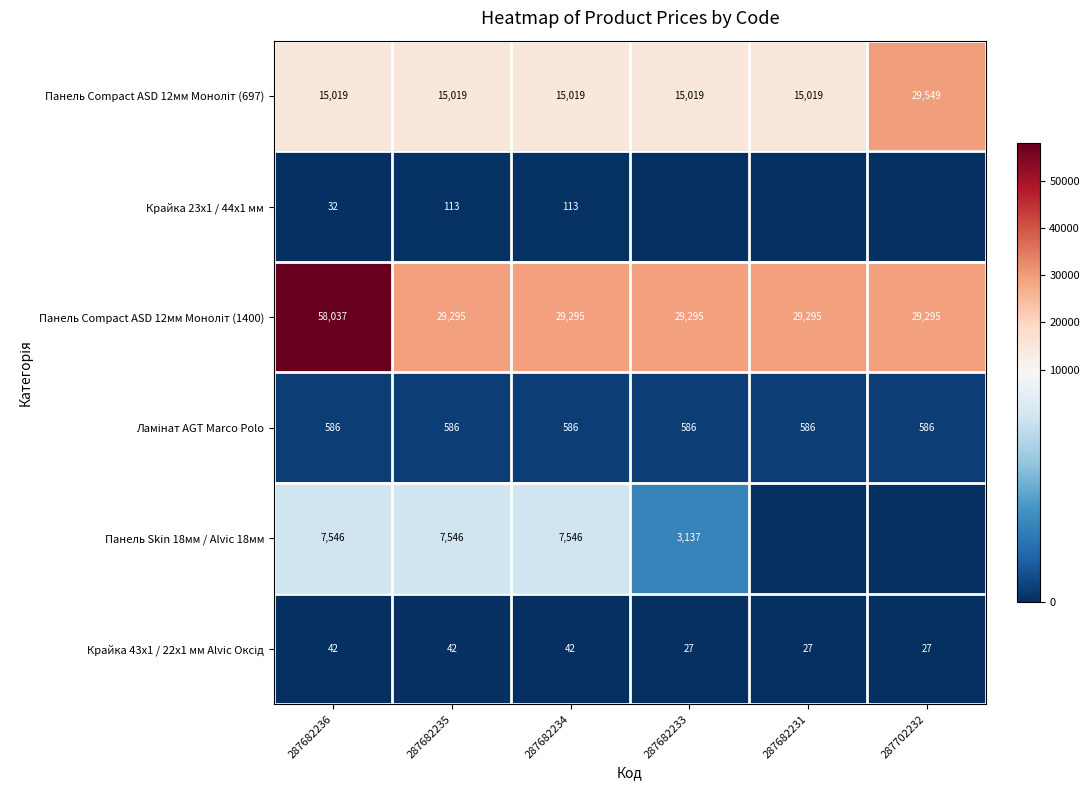

What is the spread (max minus min) of values at 287682234?

29253